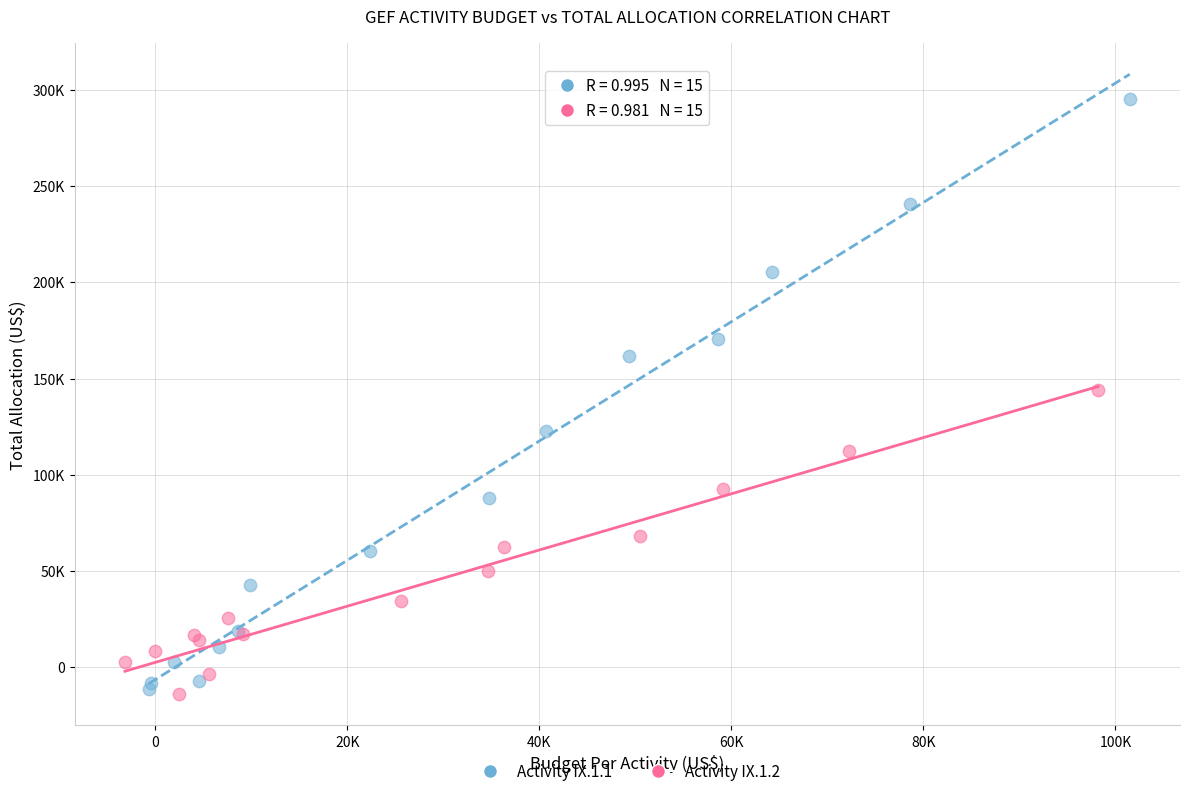

What are all the series names shown in the legend?

Activity IX.1.1, Activity IX.1.2